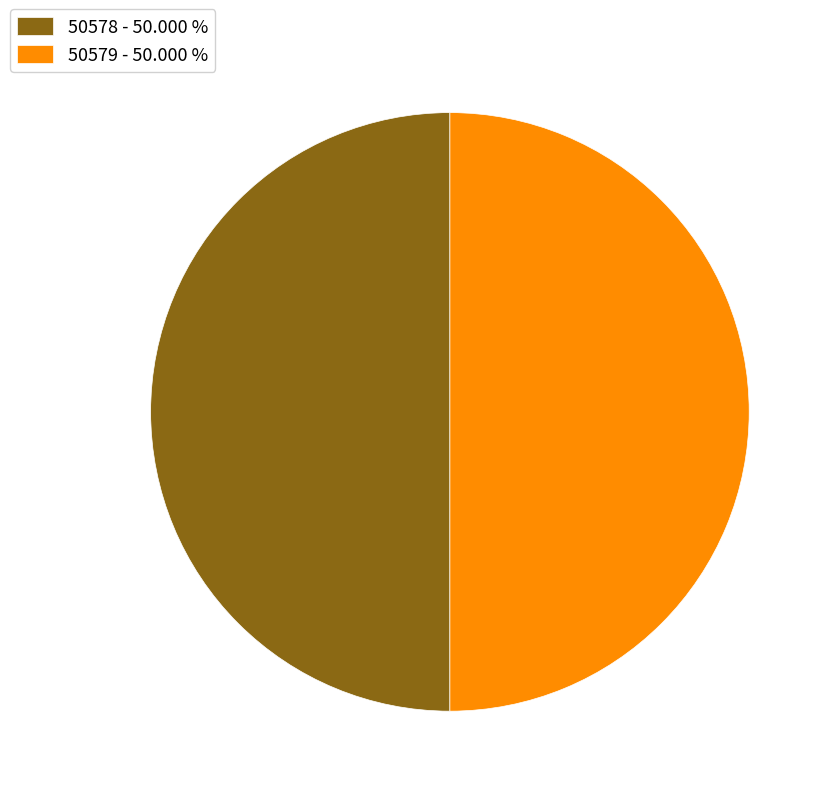

True or false: 50578 accounts for 62% of the total.

False